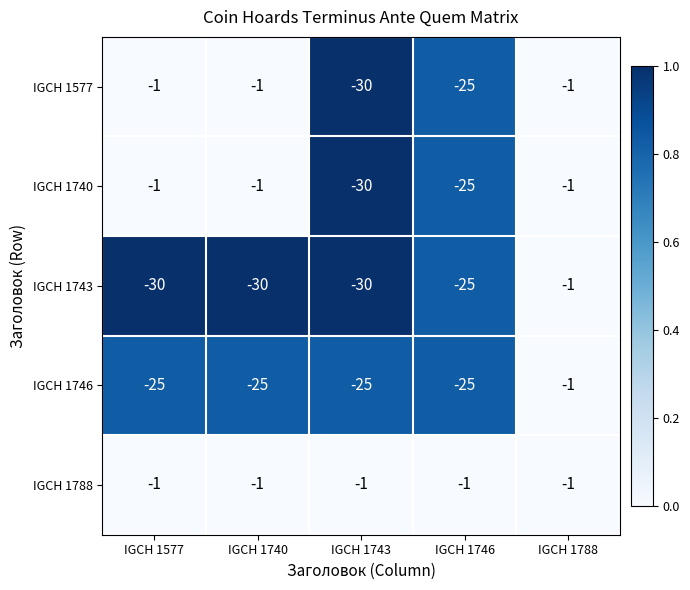

What is the difference between the highest and lowest values at IGCH 1577?

29